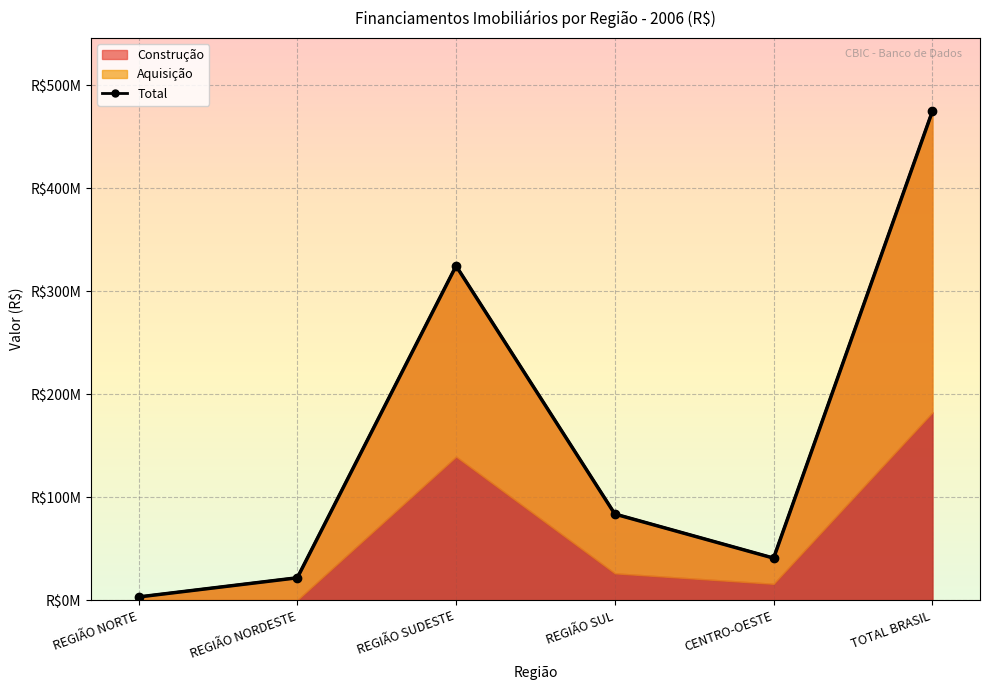

Between REGIÃO NORDESTE and REGIÃO SUL, which is larger?

REGIÃO SUL